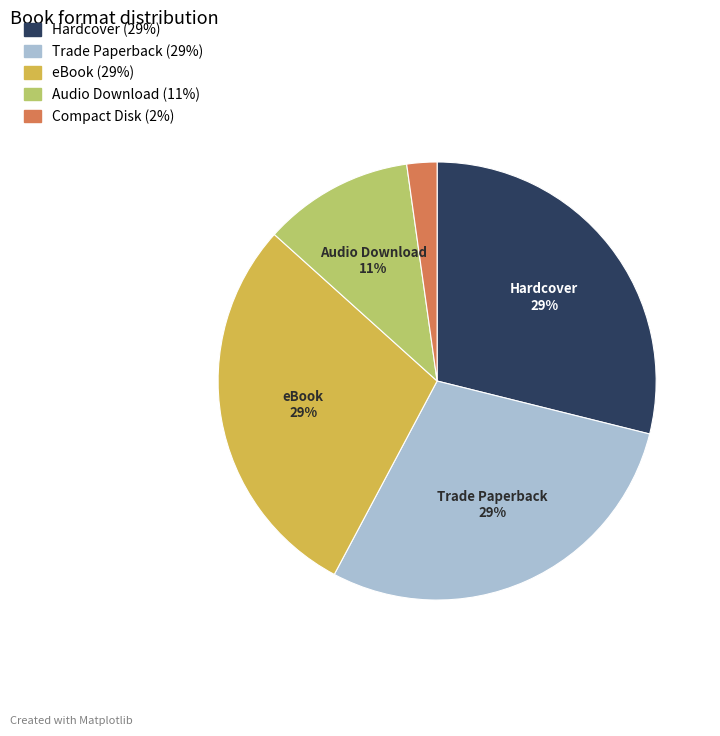

To the nearest percent, what percentage of the pie is Hardcover?

29%